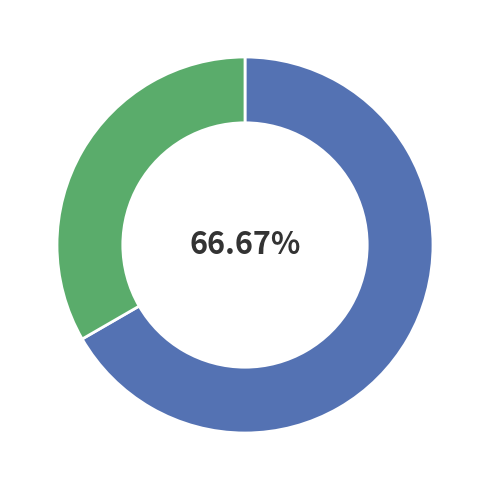

Is it true that فلسفه و کلام is 53% of the pie?

False